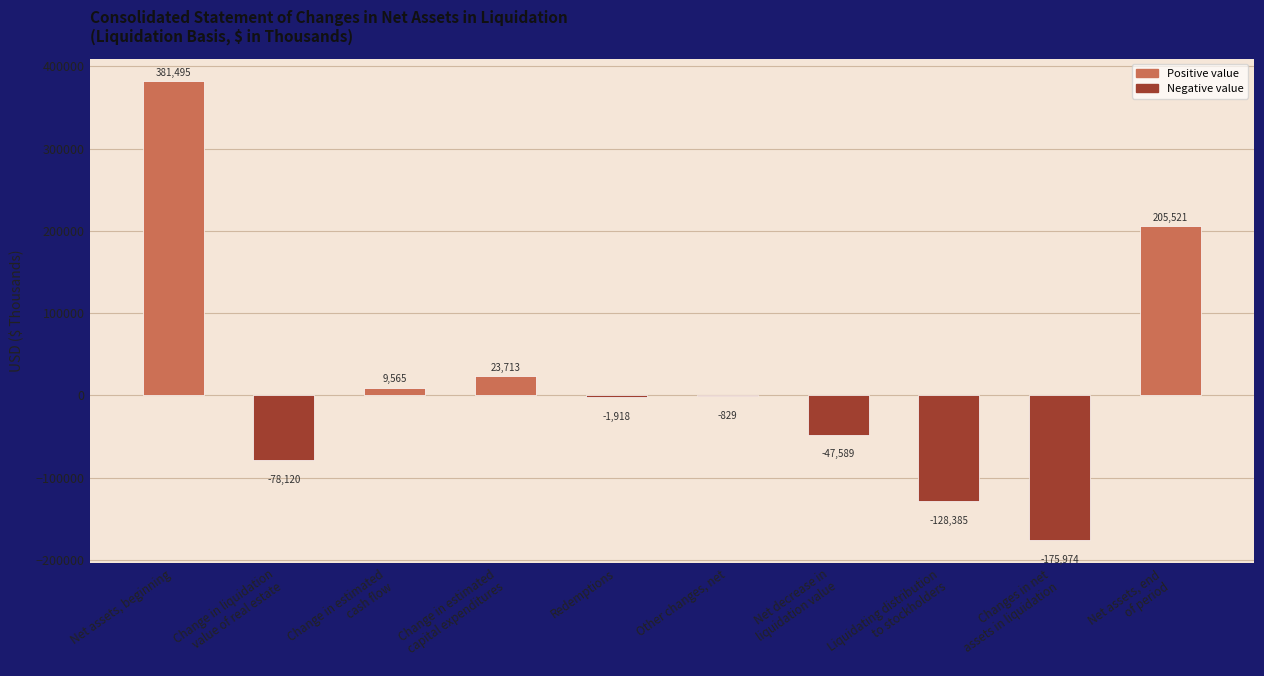

Read the value at Net assets, beginning.

381495